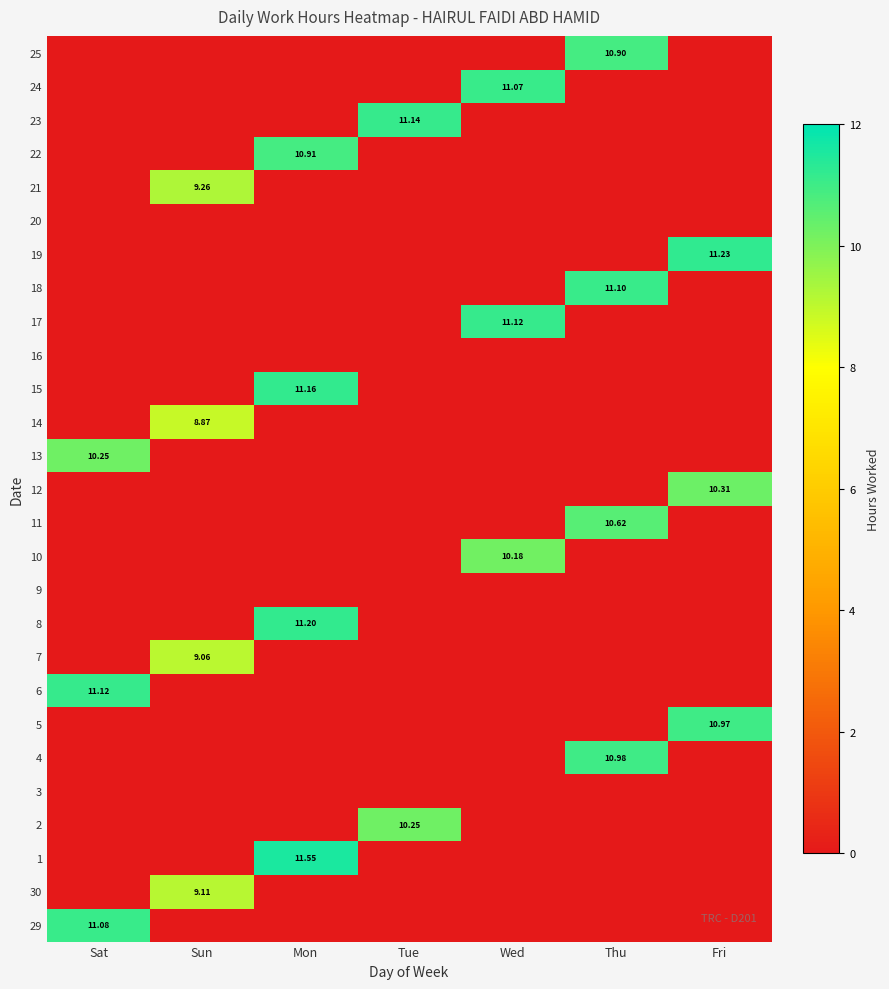

Is it true that 4 equals 11.0 at Thu?

True